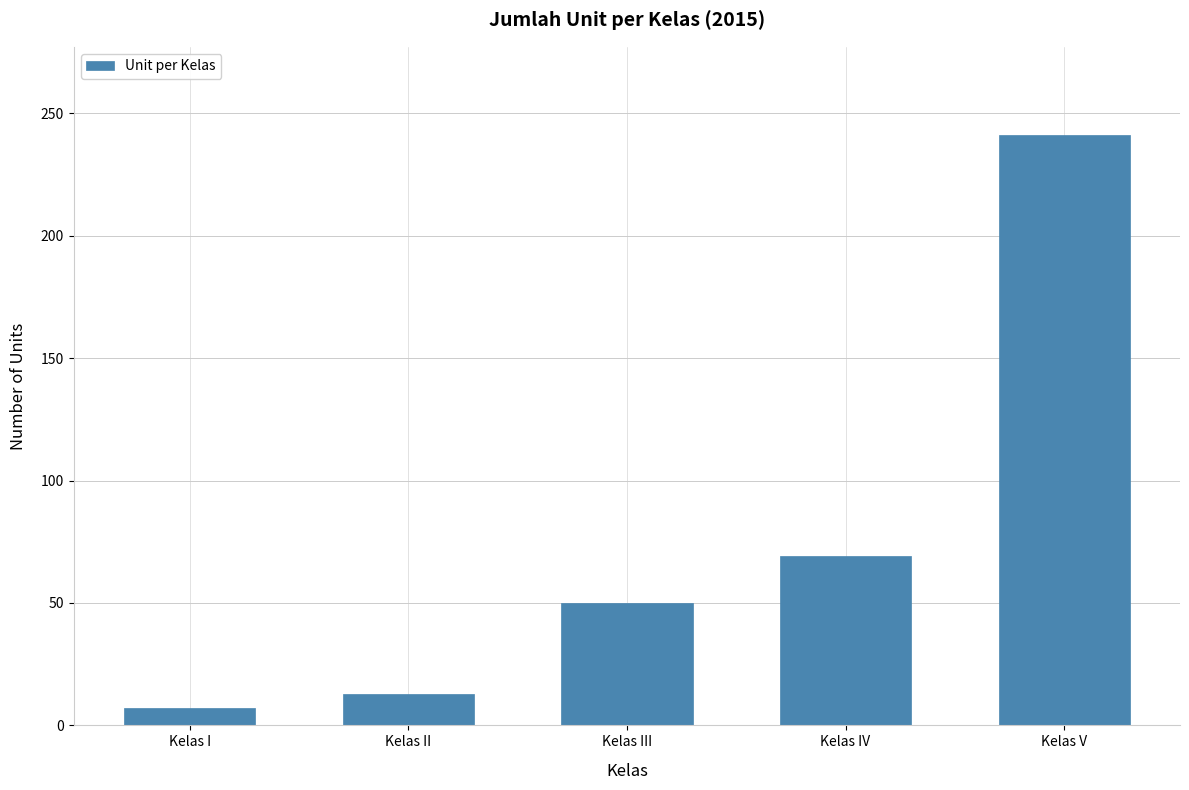

At which label is the value closest to 124?

Kelas IV